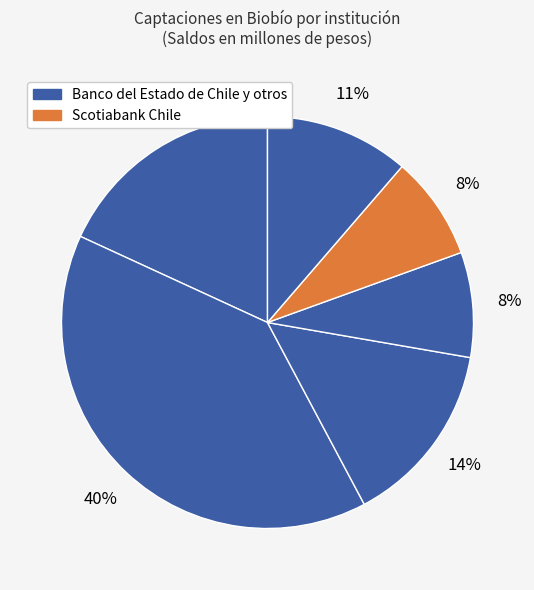

How many slices are in this pie chart?

6